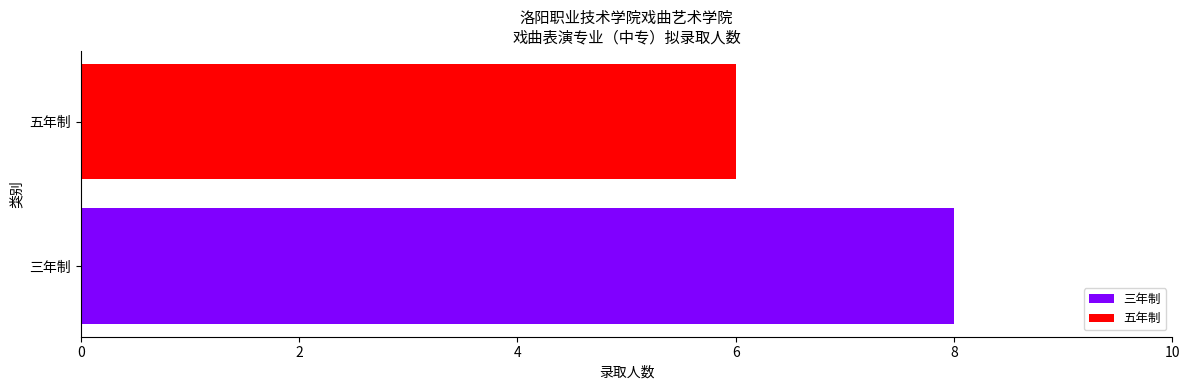

Rank the categories by value from highest to lowest.

三年制, 五年制